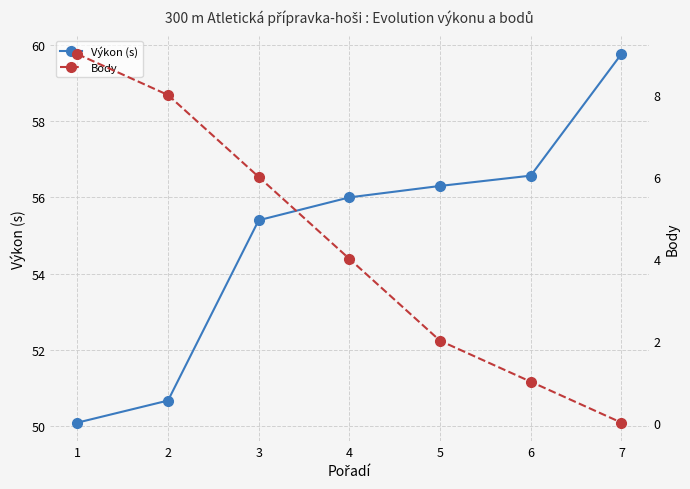

Reading left to right, list all the values displayed in this chart.

Výkon (s): 50.1	50.7	55.4	56.0	56.3	56.6	59.8
Body: 9.0	8.0	6.0	4.0	2.0	1.0	0.0